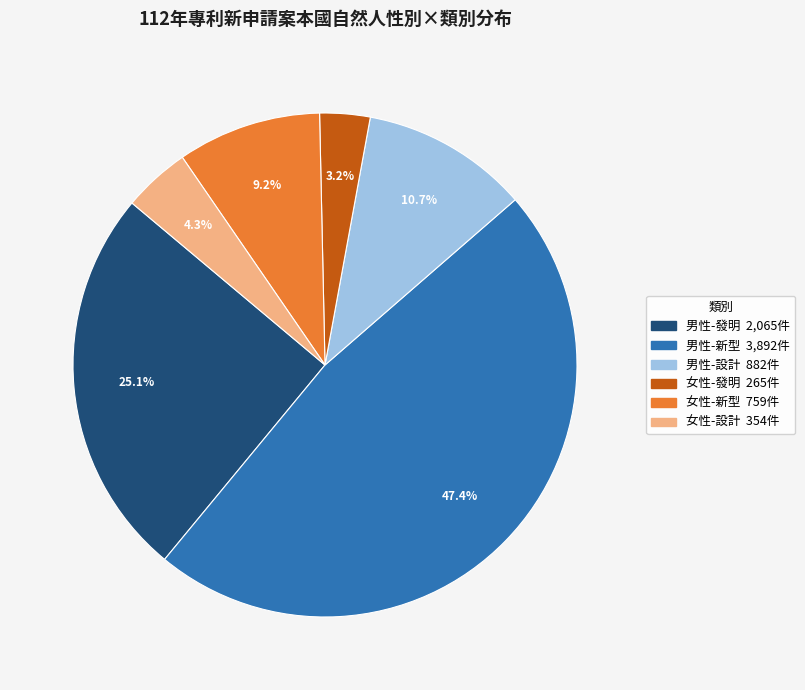

Is there any slice that represents more than half of the pie?

No